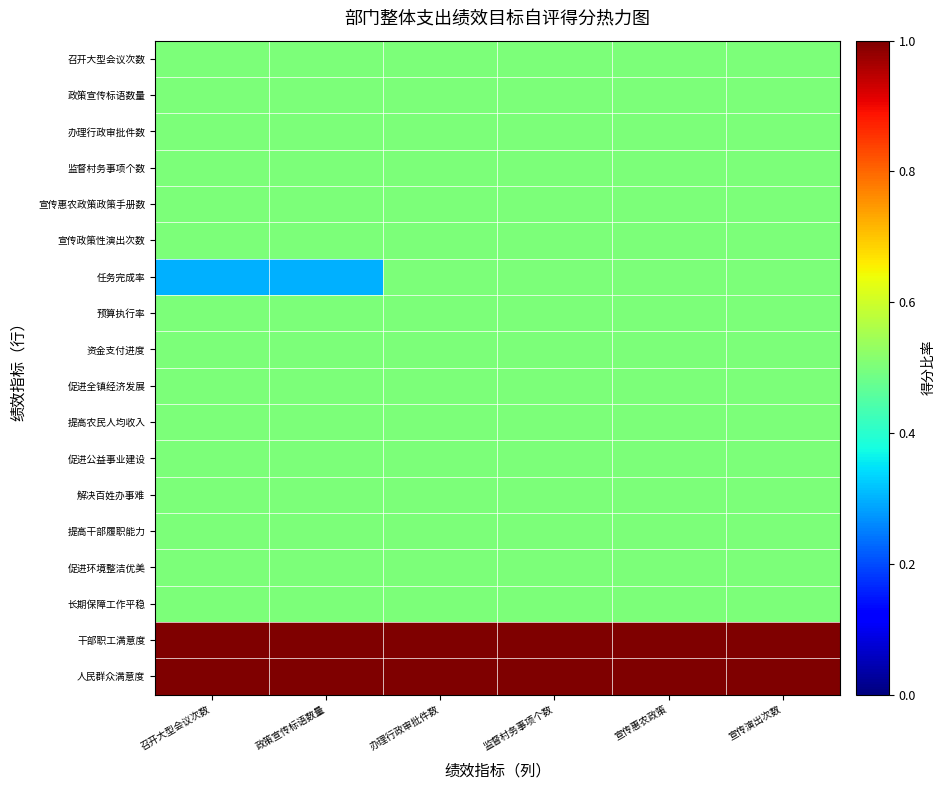

Reading left to right, what are all the values shown in this chart?

召开大型会议次数: 召开大型会议次数=0.5	政策宣传标语数量=0.5	办理行政审批件数=0.5	监督村务事项个数=0.5	宣传惠农政策=0.5	宣传演出次数=0.5
政策宣传标语数量: 召开大型会议次数=0.5	政策宣传标语数量=0.5	办理行政审批件数=0.5	监督村务事项个数=0.5	宣传惠农政策=0.5	宣传演出次数=0.5
办理行政审批件数: 召开大型会议次数=0.5	政策宣传标语数量=0.5	办理行政审批件数=0.5	监督村务事项个数=0.5	宣传惠农政策=0.5	宣传演出次数=0.5
监督村务事项个数: 召开大型会议次数=0.5	政策宣传标语数量=0.5	办理行政审批件数=0.5	监督村务事项个数=0.5	宣传惠农政策=0.5	宣传演出次数=0.5
宣传惠农政策政策手册数: 召开大型会议次数=0.5	政策宣传标语数量=0.5	办理行政审批件数=0.5	监督村务事项个数=0.5	宣传惠农政策=0.5	宣传演出次数=0.5
宣传政策性演出次数: 召开大型会议次数=0.5	政策宣传标语数量=0.5	办理行政审批件数=0.5	监督村务事项个数=0.5	宣传惠农政策=0.5	宣传演出次数=0.5
任务完成率: 召开大型会议次数=0.3	政策宣传标语数量=0.3	办理行政审批件数=0.5	监督村务事项个数=0.5	宣传惠农政策=0.5	宣传演出次数=0.5
预算执行率: 召开大型会议次数=0.5	政策宣传标语数量=0.5	办理行政审批件数=0.5	监督村务事项个数=0.5	宣传惠农政策=0.5	宣传演出次数=0.5
资金支付进度: 召开大型会议次数=0.5	政策宣传标语数量=0.5	办理行政审批件数=0.5	监督村务事项个数=0.5	宣传惠农政策=0.5	宣传演出次数=0.5
促进全镇经济发展: 召开大型会议次数=0.5	政策宣传标语数量=0.5	办理行政审批件数=0.5	监督村务事项个数=0.5	宣传惠农政策=0.5	宣传演出次数=0.5
提高农民人均收入: 召开大型会议次数=0.5	政策宣传标语数量=0.5	办理行政审批件数=0.5	监督村务事项个数=0.5	宣传惠农政策=0.5	宣传演出次数=0.5
促进公益事业建设: 召开大型会议次数=0.5	政策宣传标语数量=0.5	办理行政审批件数=0.5	监督村务事项个数=0.5	宣传惠农政策=0.5	宣传演出次数=0.5
解决百姓办事难: 召开大型会议次数=0.5	政策宣传标语数量=0.5	办理行政审批件数=0.5	监督村务事项个数=0.5	宣传惠农政策=0.5	宣传演出次数=0.5
提高干部履职能力: 召开大型会议次数=0.5	政策宣传标语数量=0.5	办理行政审批件数=0.5	监督村务事项个数=0.5	宣传惠农政策=0.5	宣传演出次数=0.5
促进环境整洁优美: 召开大型会议次数=0.5	政策宣传标语数量=0.5	办理行政审批件数=0.5	监督村务事项个数=0.5	宣传惠农政策=0.5	宣传演出次数=0.5
长期保障工作平稳: 召开大型会议次数=0.5	政策宣传标语数量=0.5	办理行政审批件数=0.5	监督村务事项个数=0.5	宣传惠农政策=0.5	宣传演出次数=0.5
干部职工满意度: 召开大型会议次数=1.0	政策宣传标语数量=1.0	办理行政审批件数=1.0	监督村务事项个数=1.0	宣传惠农政策=1.0	宣传演出次数=1.0
人民群众满意度: 召开大型会议次数=1.0	政策宣传标语数量=1.0	办理行政审批件数=1.0	监督村务事项个数=1.0	宣传惠农政策=1.0	宣传演出次数=1.0